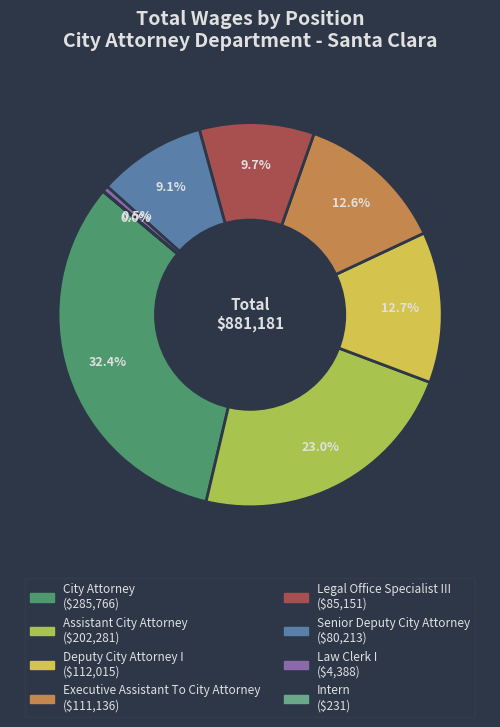

What percentage is NOT represented by Assistant City Attorney?

77.0%